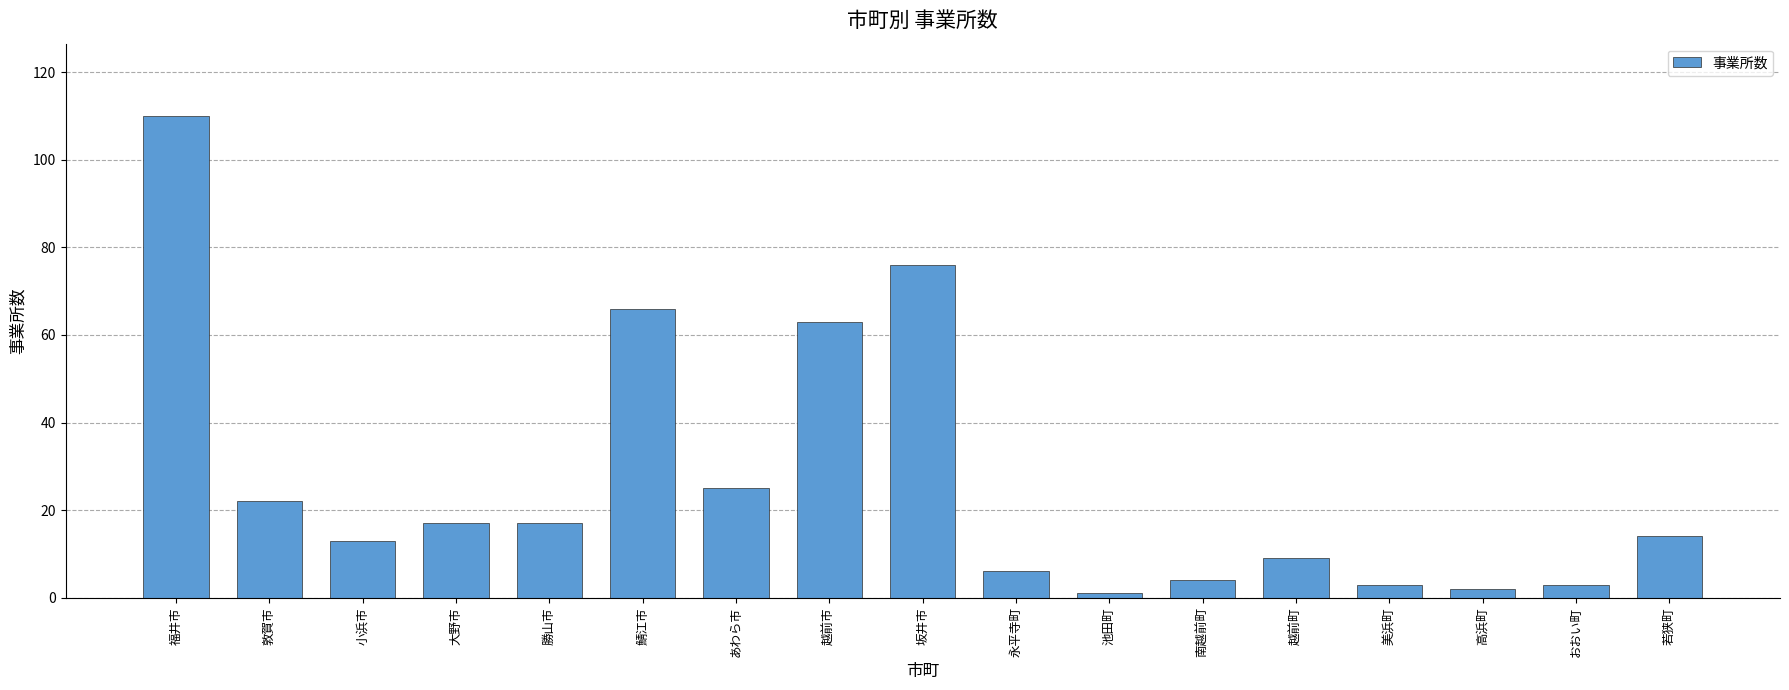

What is the sum of all values?

451